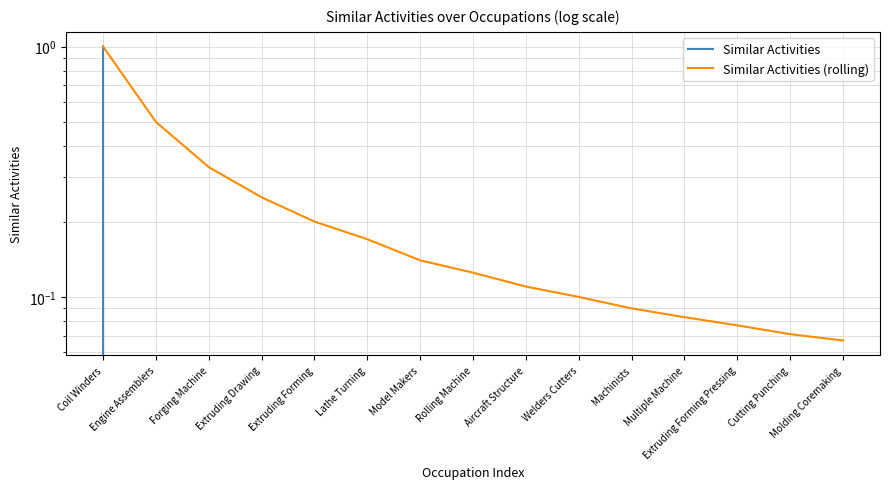

What is the lowest value of the Similar Activities (rolling) series?

0.1